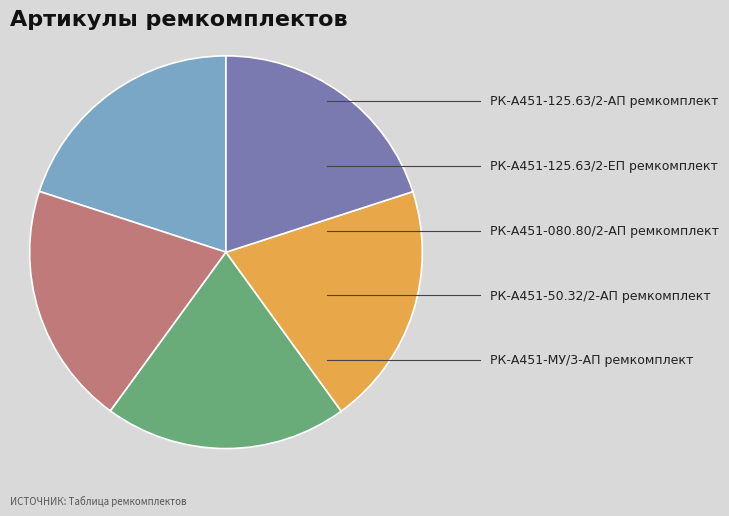

Is there any slice that represents more than half of the pie?

No